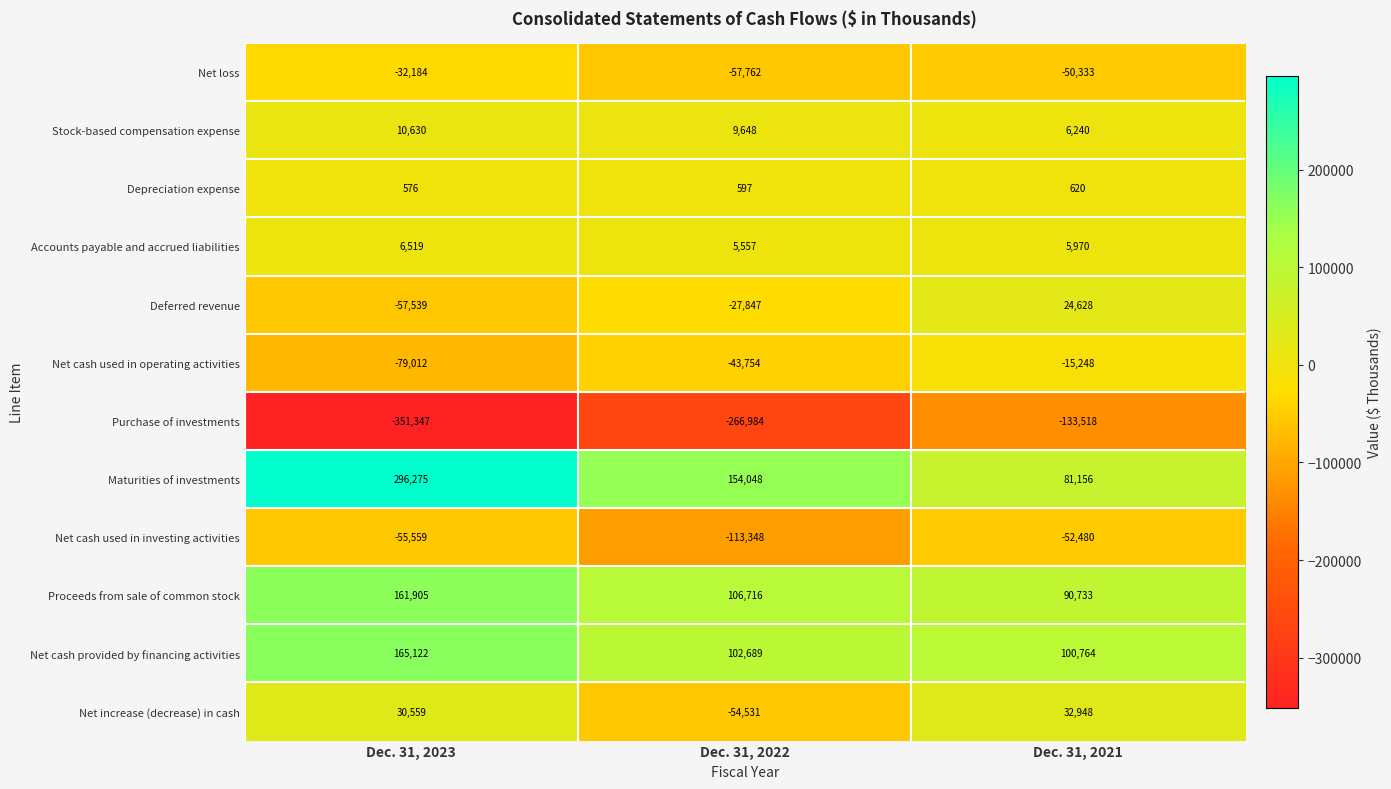

Rank the series by their maximum value, from lowest to highest.

Purchase of investments, Net cash used in investing activities, Net loss, Net cash used in operating activities, Depreciation expense, Accounts payable and accrued liabilities, Stock-based compensation expense, Deferred revenue, Net increase (decrease) in cash, Proceeds from sale of common stock, Net cash provided by financing activities, Maturities of investments